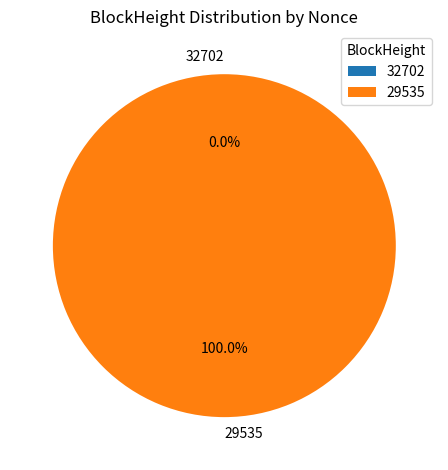

Is the sum of 29535 and 32702 greater than half?

Yes